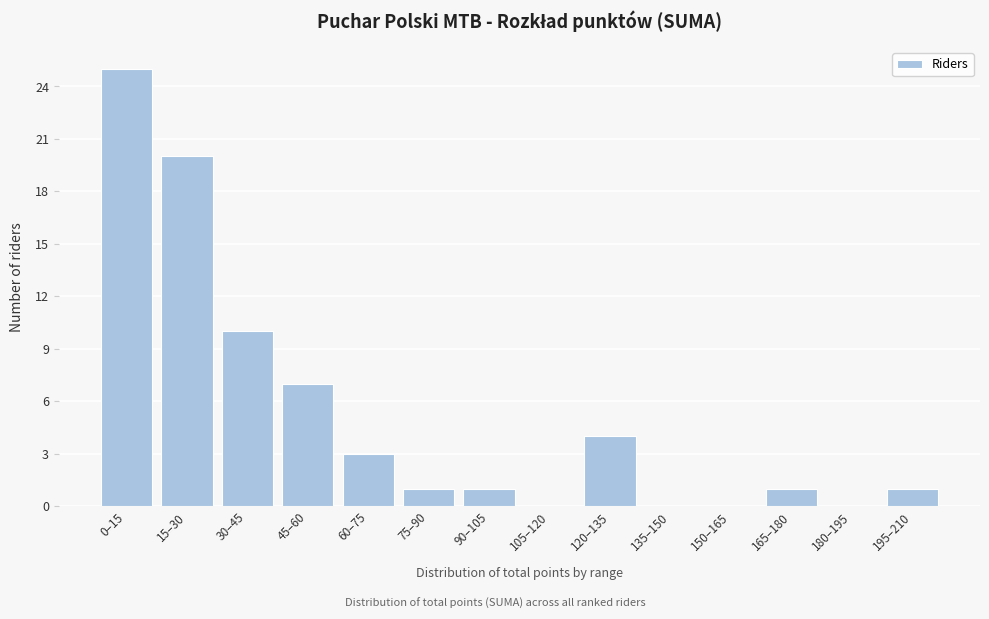

Reading left to right, transcribe all the data shown in this chart.

0–15=25	15–30=20	30–45=10	45–60=7	60–75=3	75–90=1	90–105=1	105–120=0	120–135=4	135–150=0	150–165=0	165–180=1	180–195=0	195–210=1